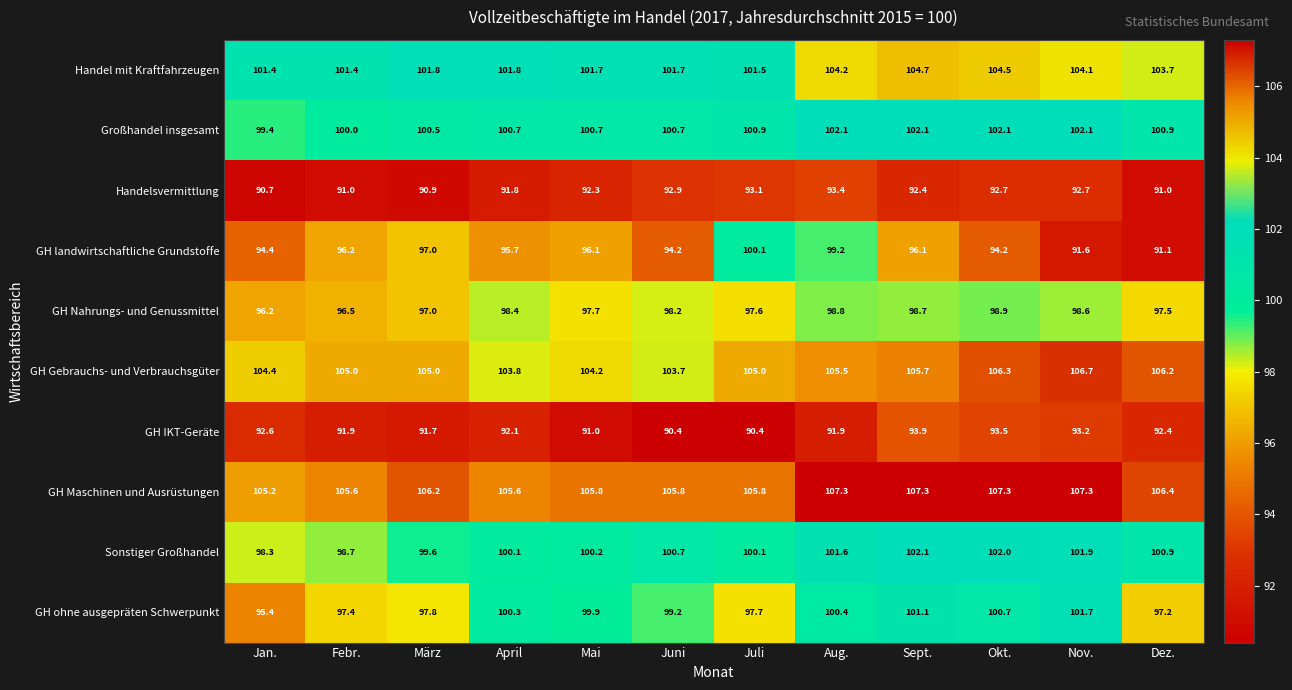

Which series has the widest spread of values?

GH landwirtschaftliche Grundstoffe